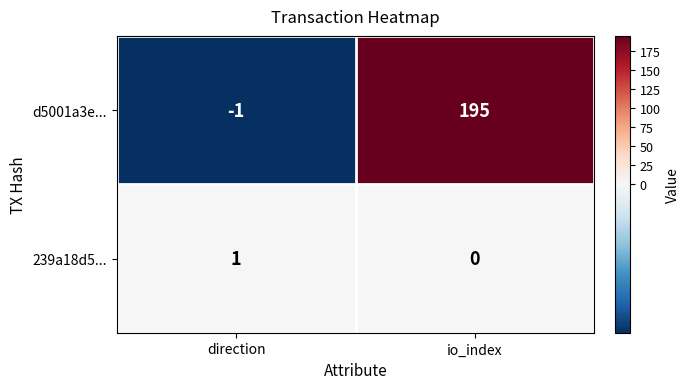

What is the difference between the highest and lowest values at direction?

2